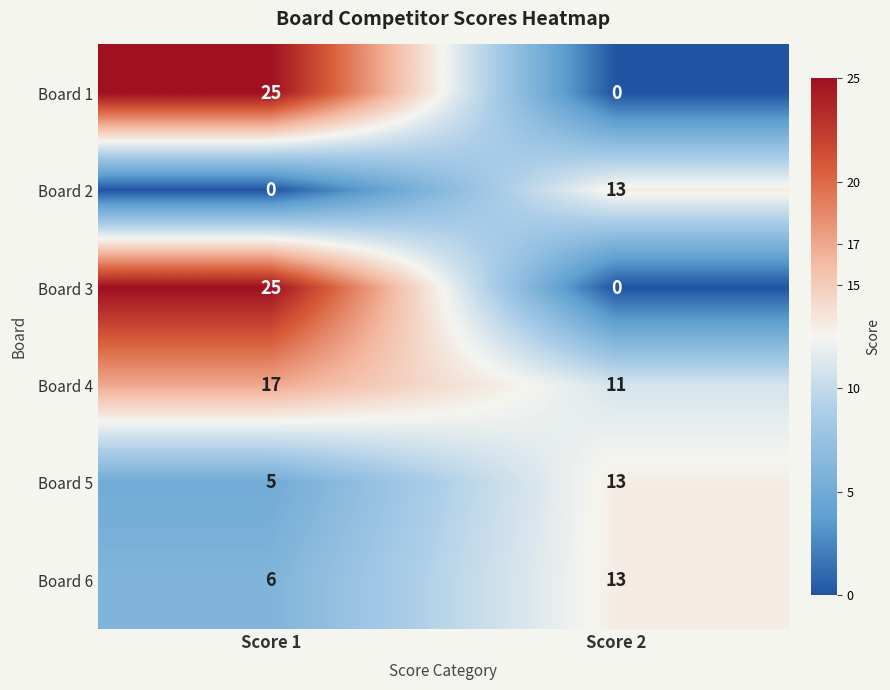

At which label is Board 6 closest to 9?

Score 1